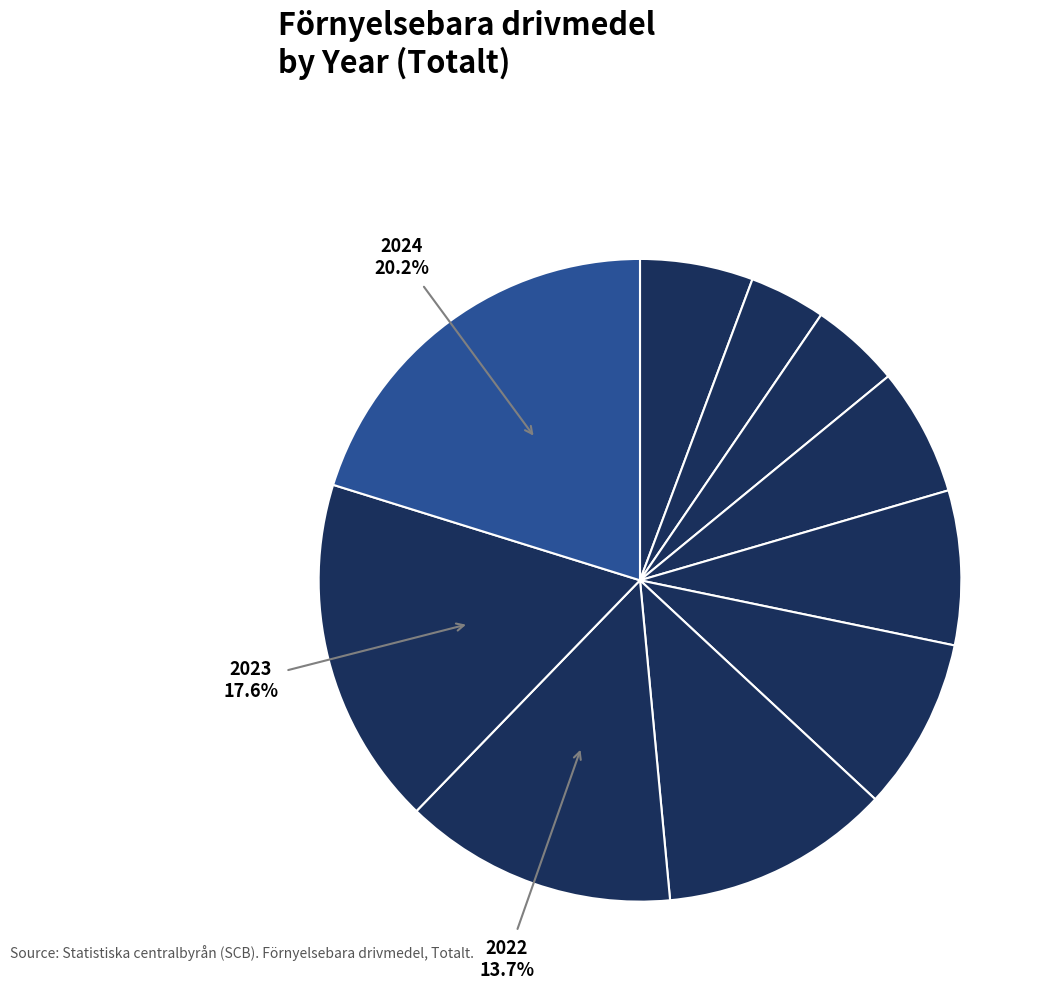

Count the number of slices in the pie.

10